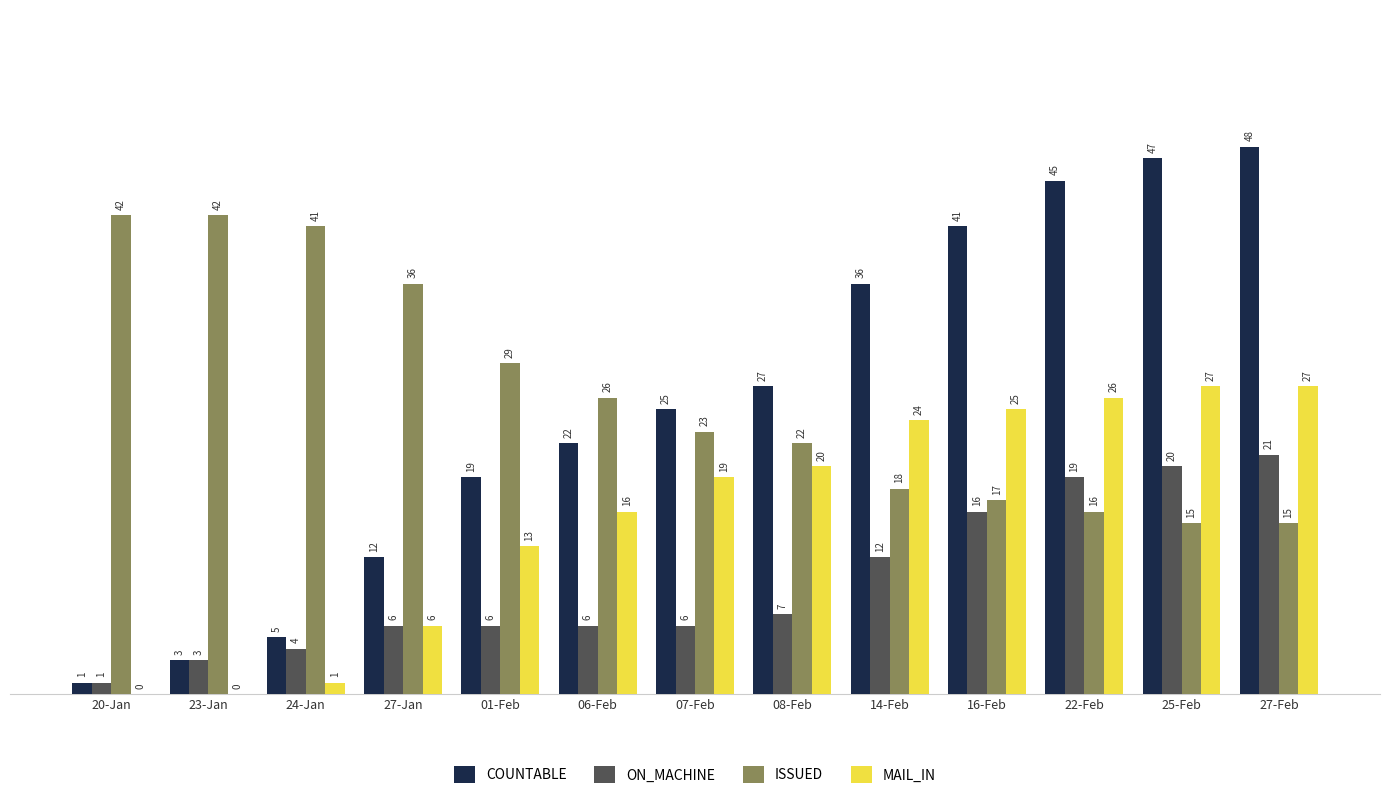

What is the approximate value of ON_MACHINE at 27-Feb, to the nearest 10?

20